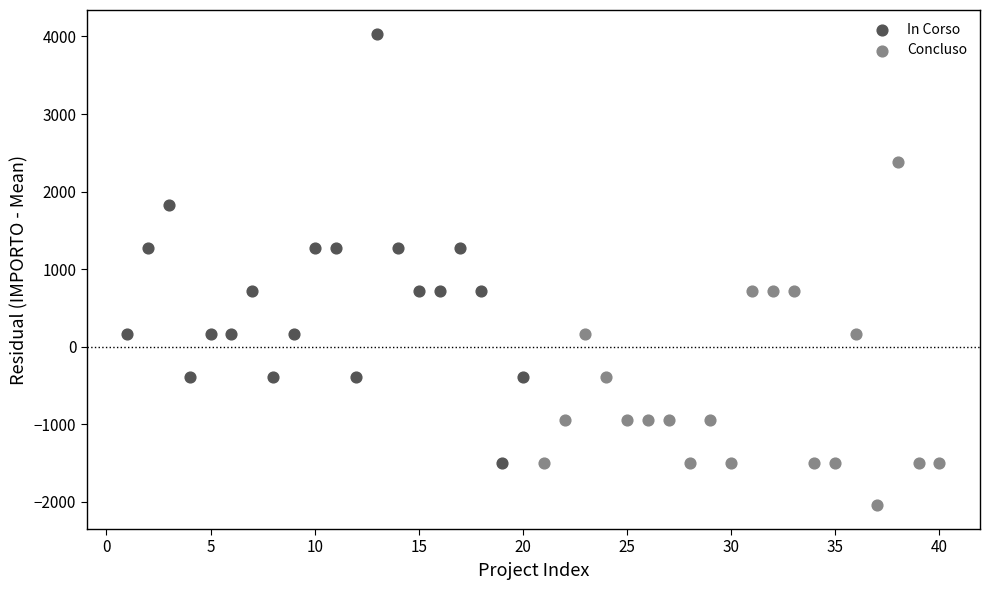

Which series has the widest spread of Y values?

In Corso